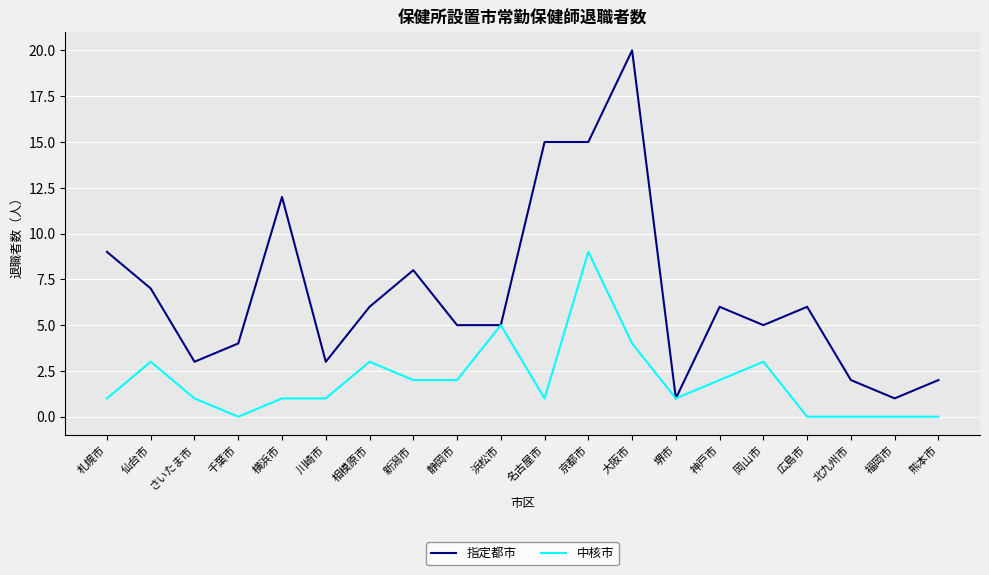

At which label is 指定都市 closest to 10?

札幌市